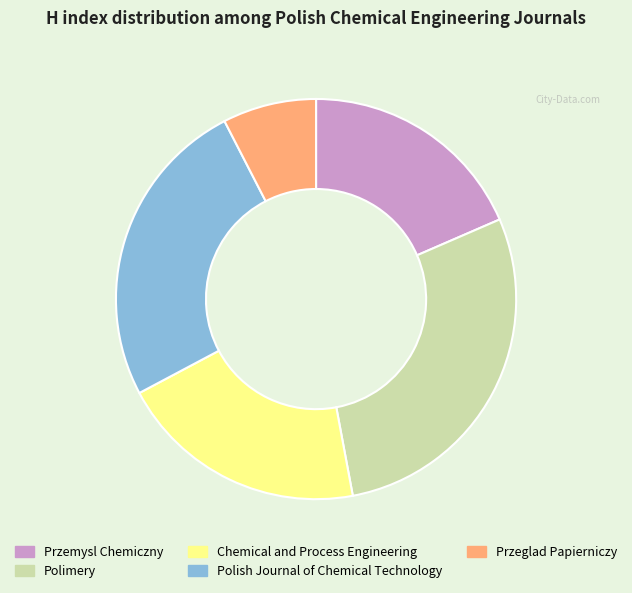

The Przemysl Chemiczny slice represents 29% of the pie. True or false?

False